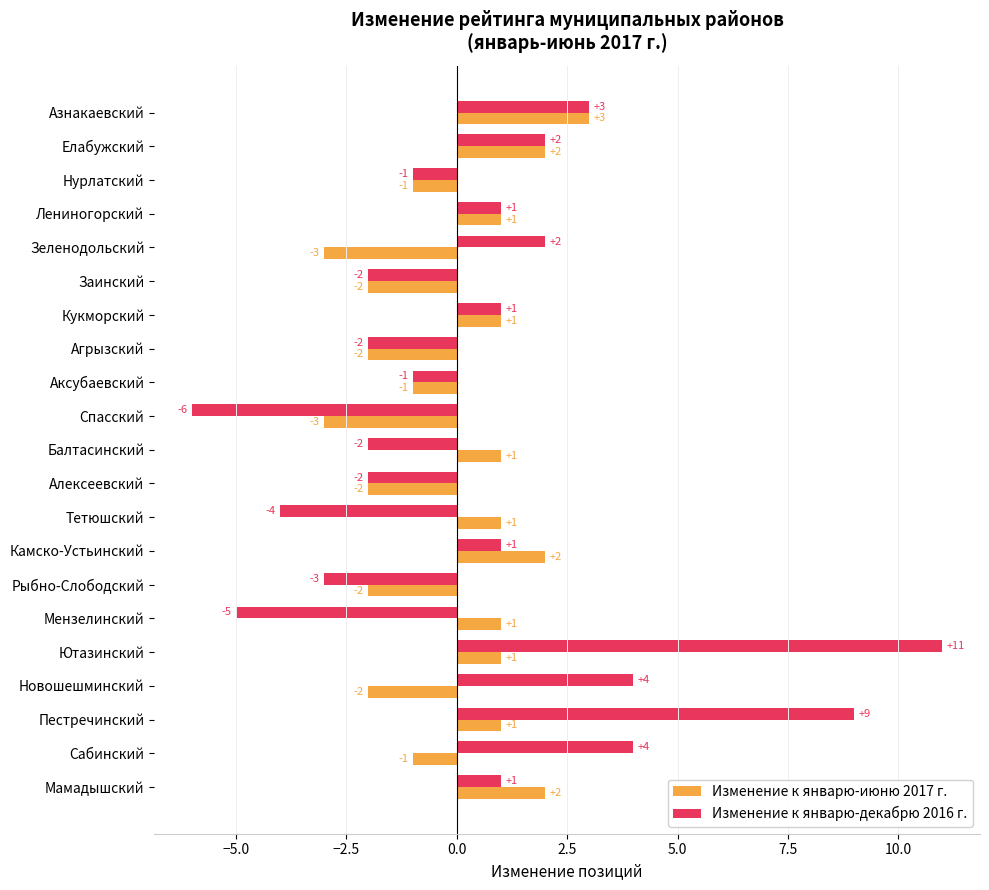

At Мамадышский, list the series in order from largest to smallest.

Изменение к январю-июню 2017 г., Изменение к январю-декабрю 2016 г.